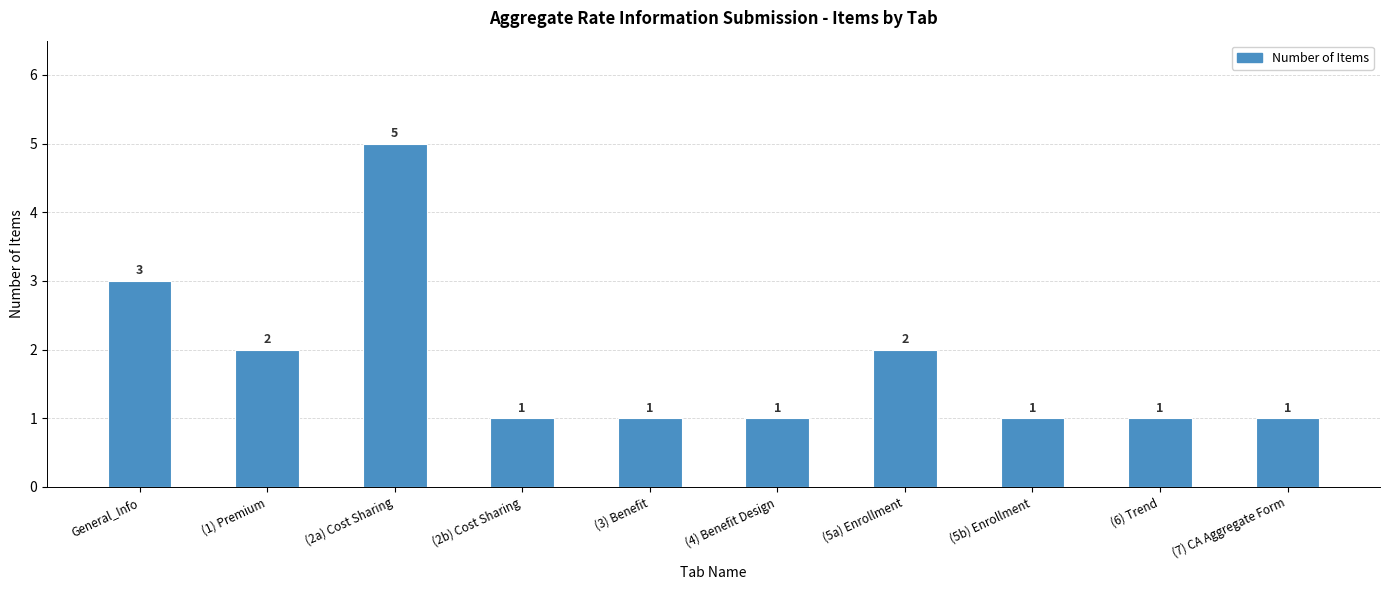

Approximately how many times larger is the value at (2b) Cost Sharing compared to (5a) Enrollment?

0.5